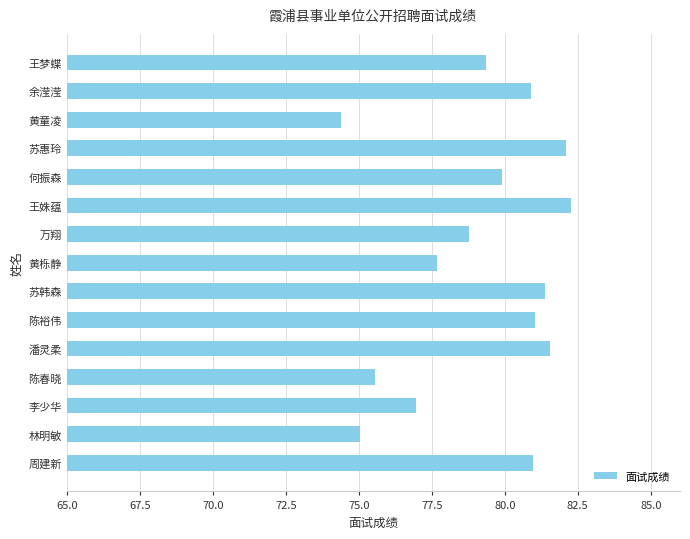

What is the sum of all values?

1187.9